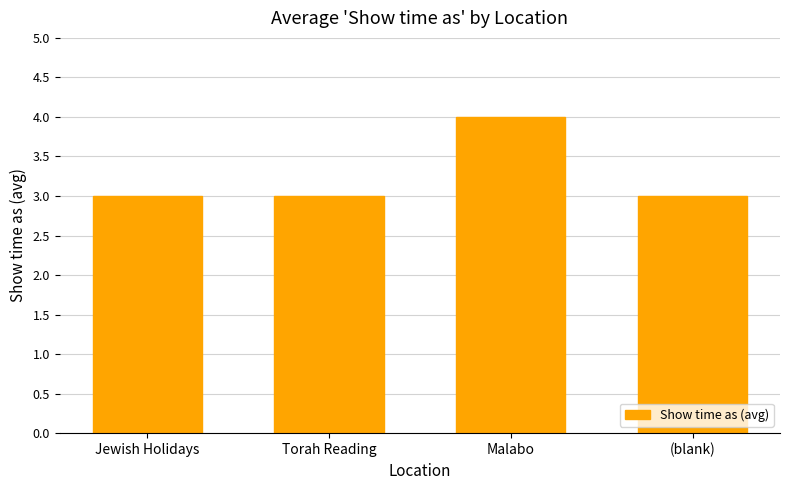

Reading right to left, list all the values displayed in this chart.

3	4	3	3